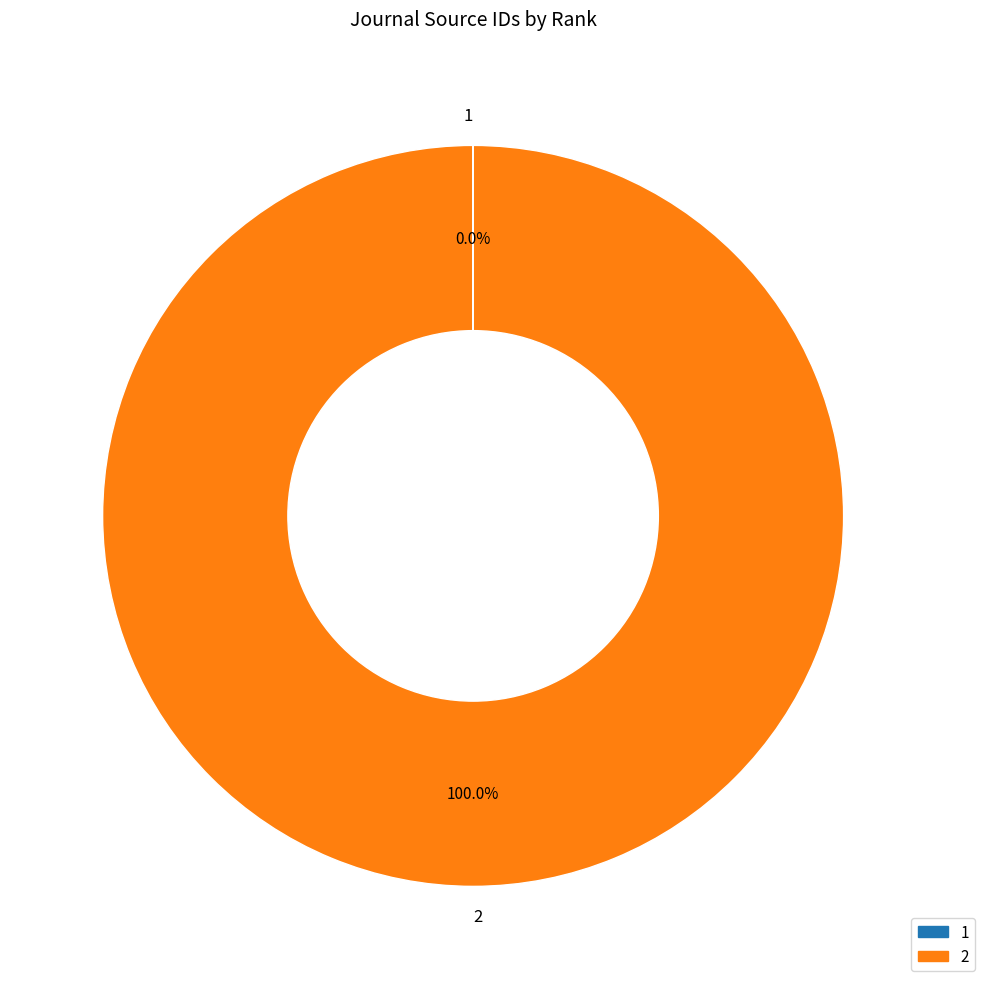

Does any single category account for the majority?

Yes